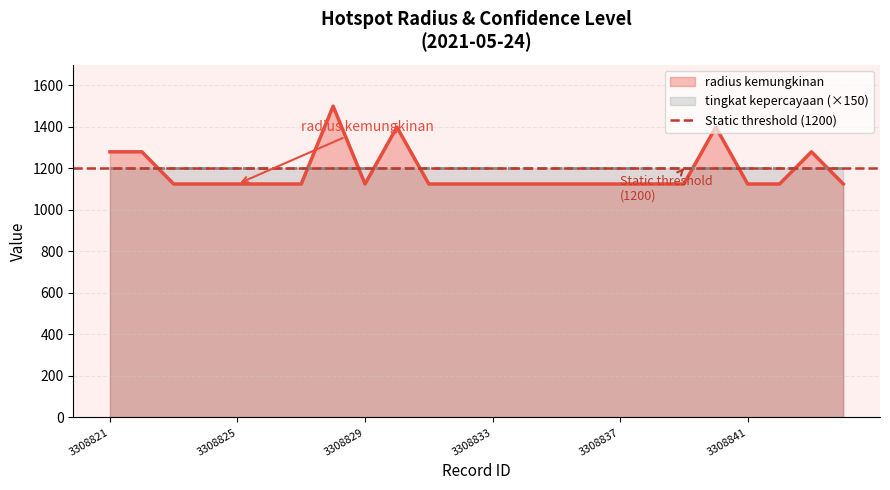

What is the greatest value displayed?

1500